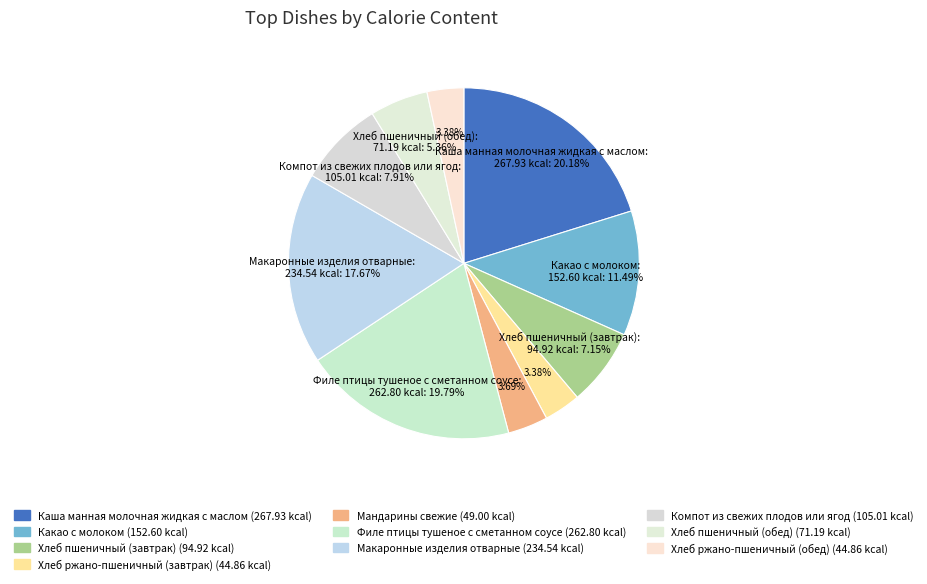

Is there any slice that represents more than half of the pie?

No